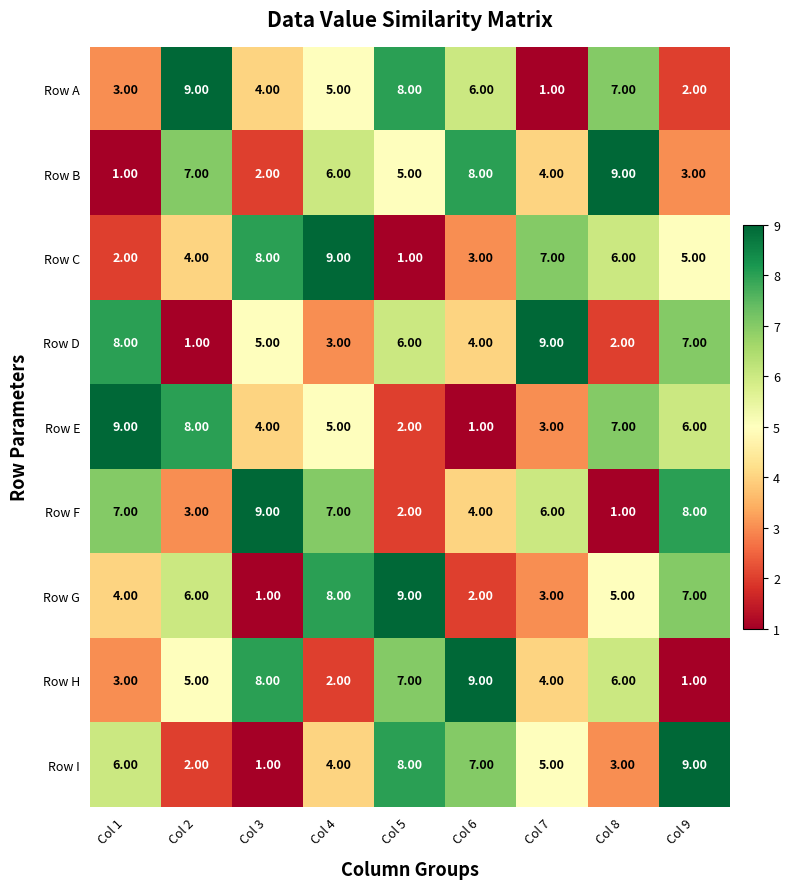

How many values in the Row C series exceed 5?

4